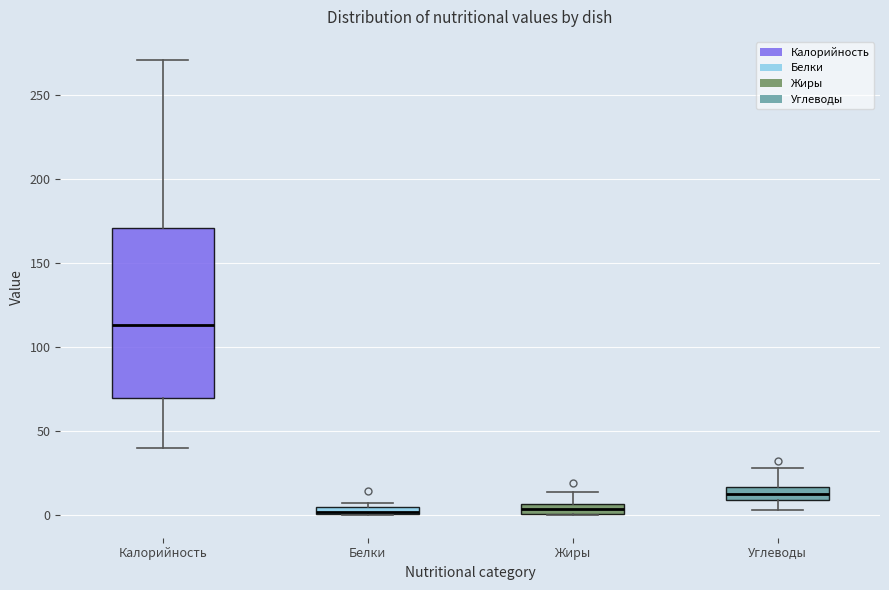

Which box is the tallest, from its lower edge to its upper edge?

Калорийность